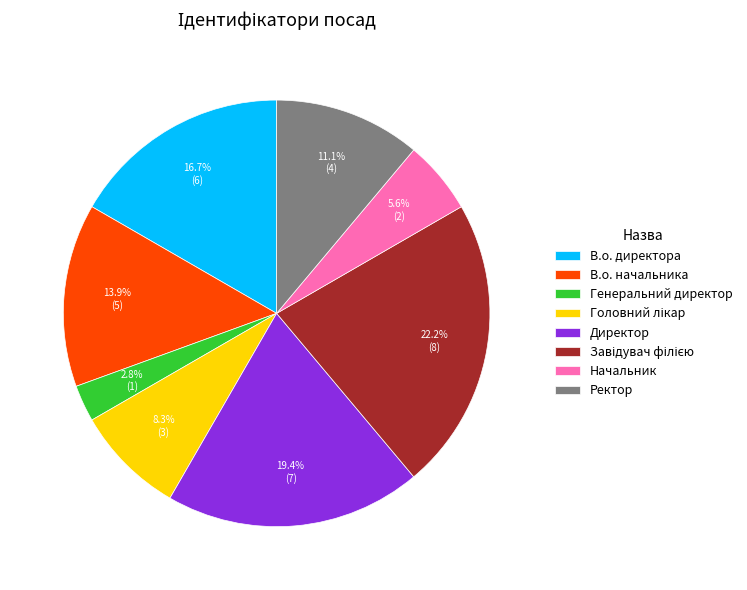

Which slice is the smallest?

Генеральний директор